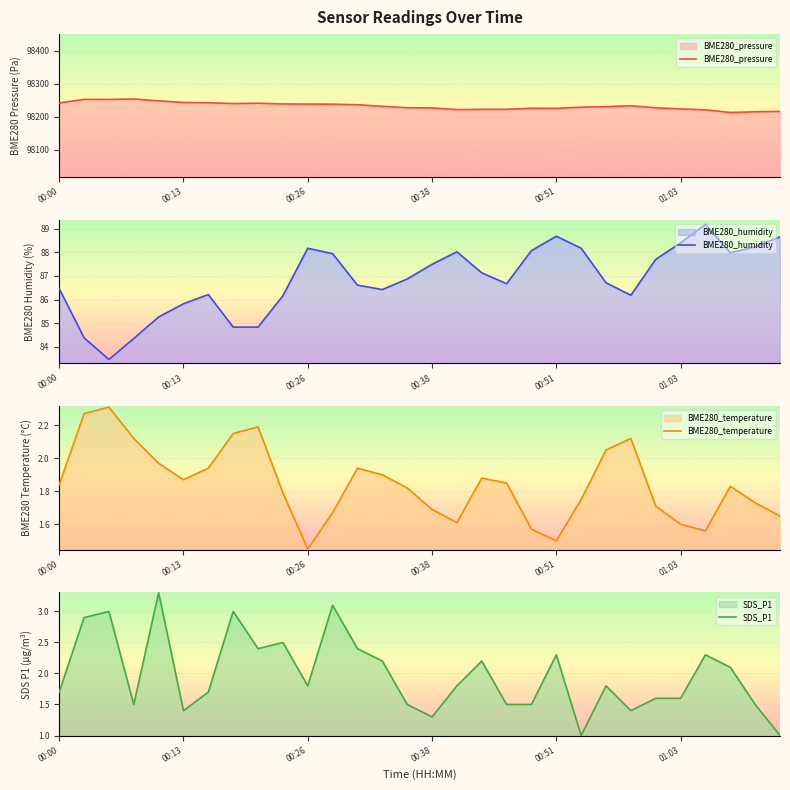

In BME280_temperature, how many points are higher than both neighbors (excluding endpoints)?

6